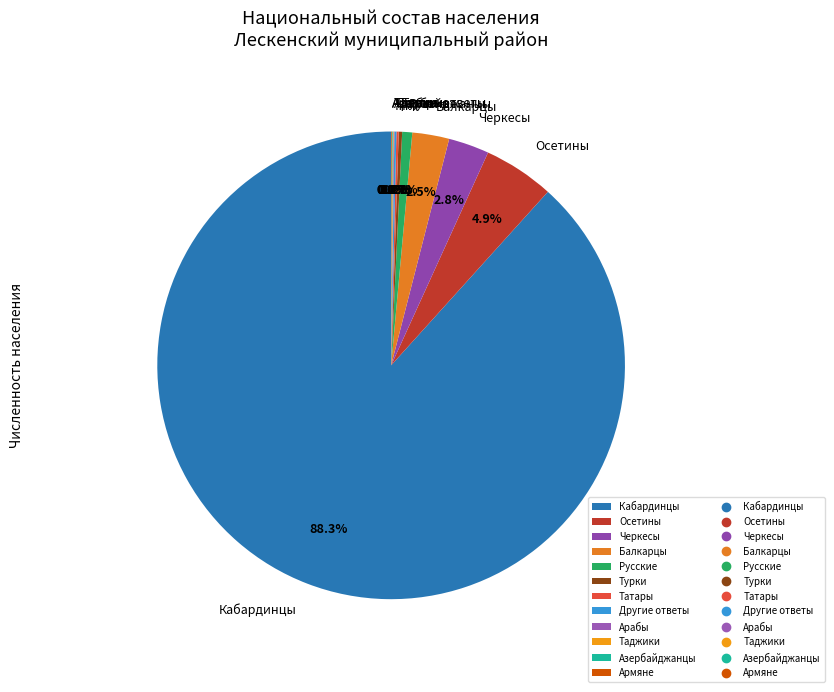

Is Кабардинцы the majority of the pie?

Yes